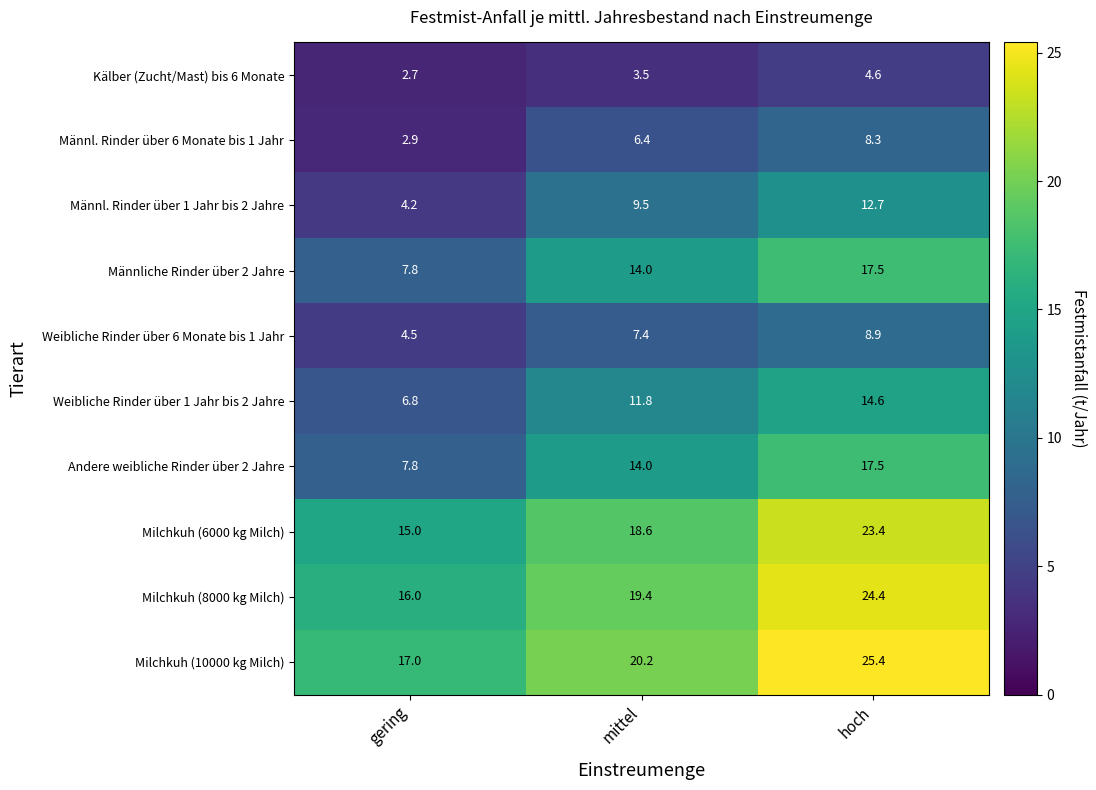

True or false: Männl. Rinder über 1 Jahr bis 2 Jahre has a value of 4.2 at gering.

True